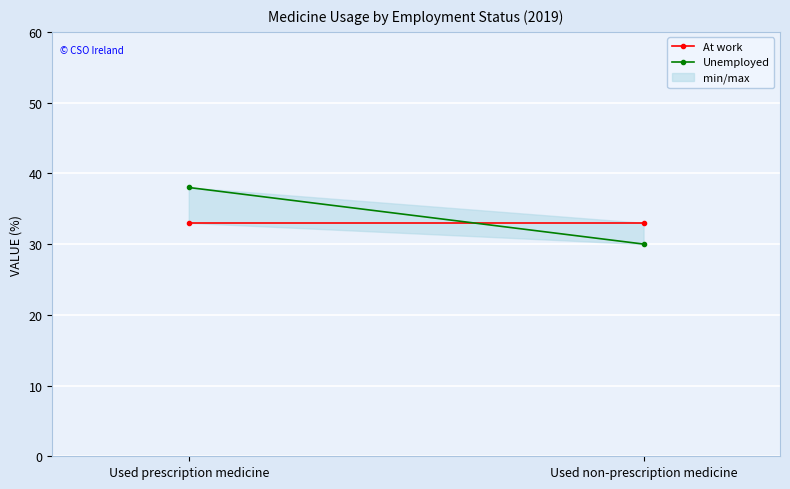

What is the total value across all series at Used non-prescription medicine?

63